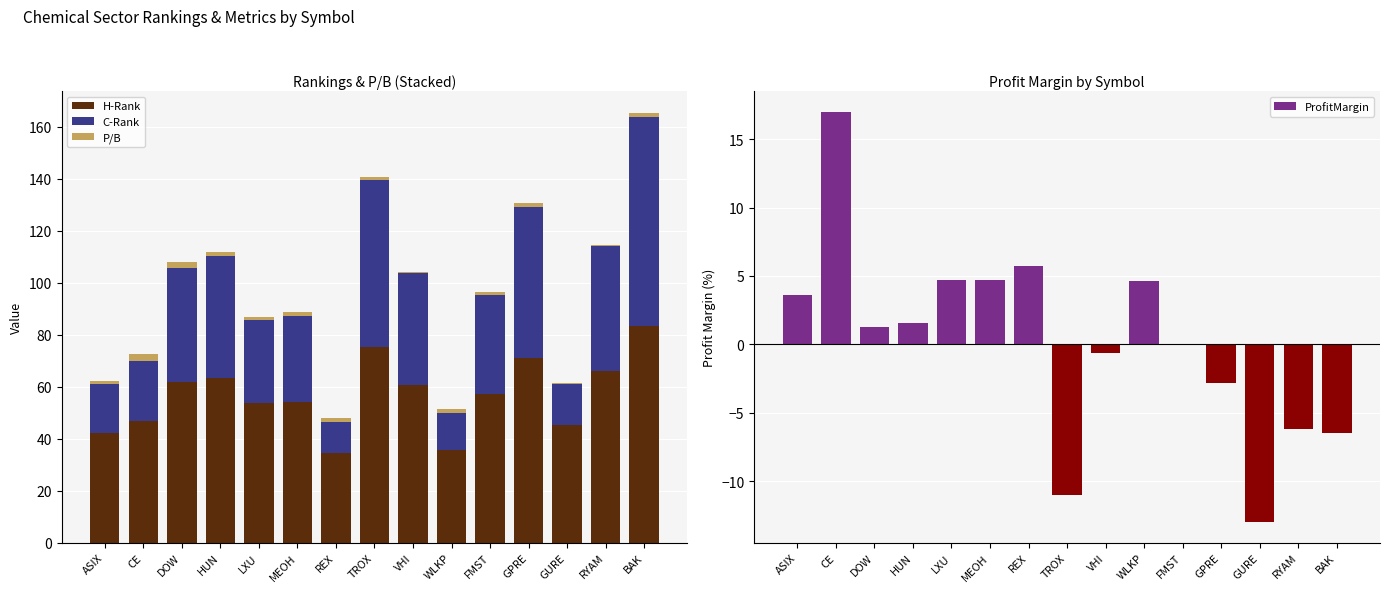

Which has a higher value, GPRE or LXU?

GPRE